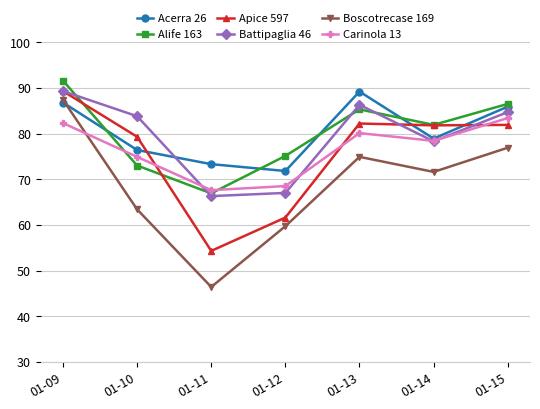

What is the approximate value of Alife 163 at 01-12?

75.1